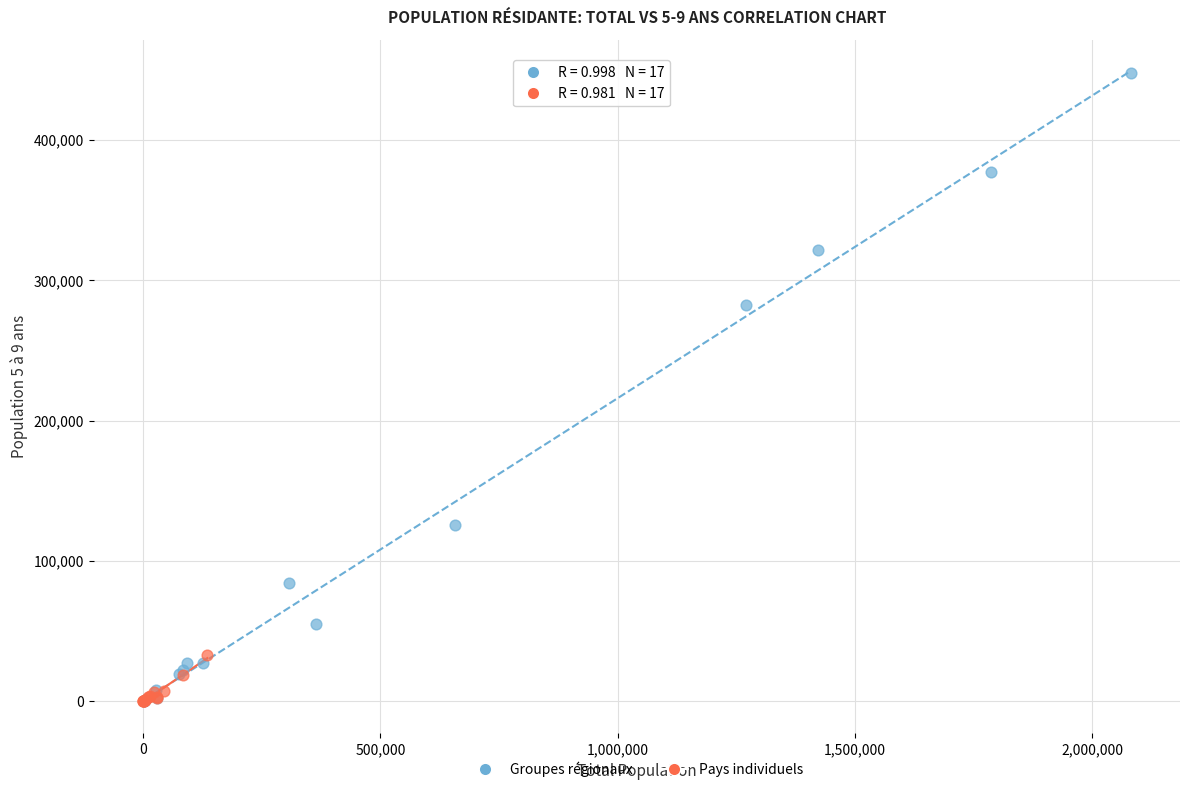

Which series reaches the maximum Y coordinate?

Groupes régionaux